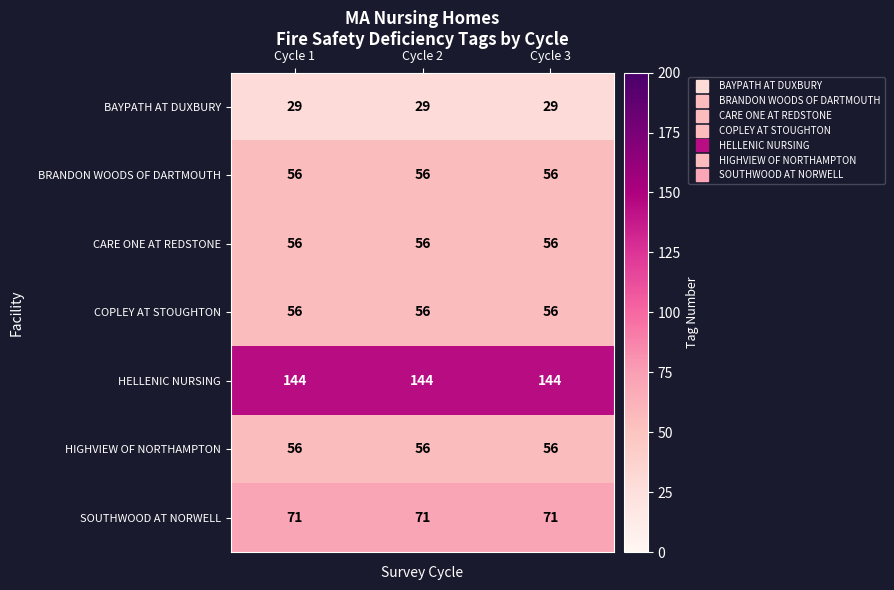

What is the average value of the SOUTHWOOD AT NORWELL series?

71